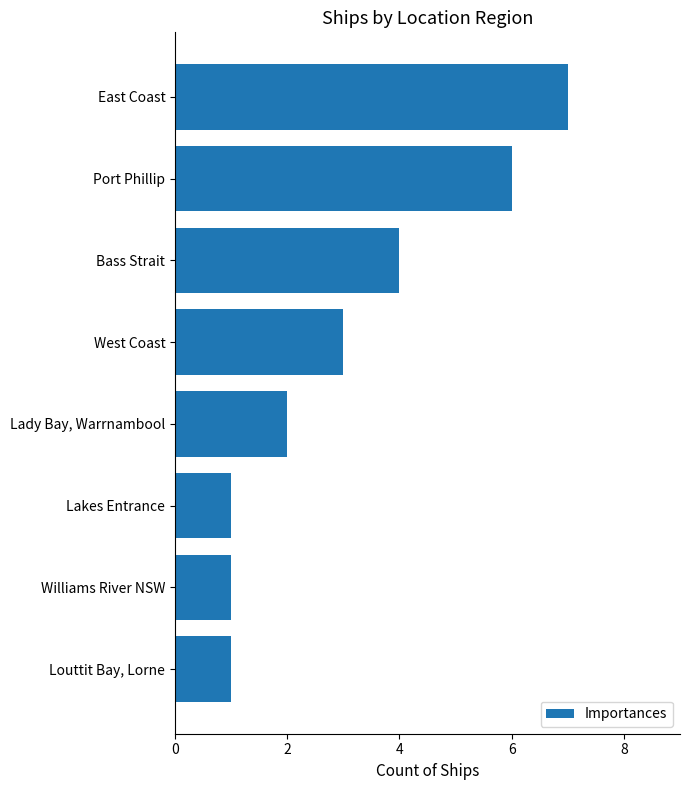

Which label corresponds to the largest value in the chart?

East Coast